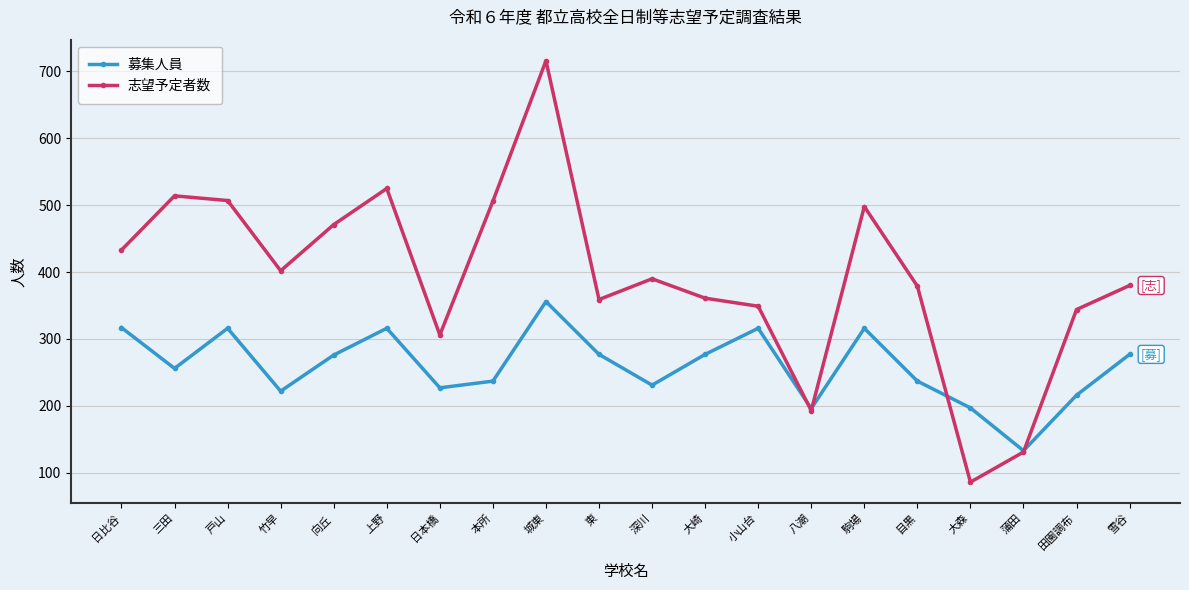

Which series has the largest range (max minus min)?

志望予定者数